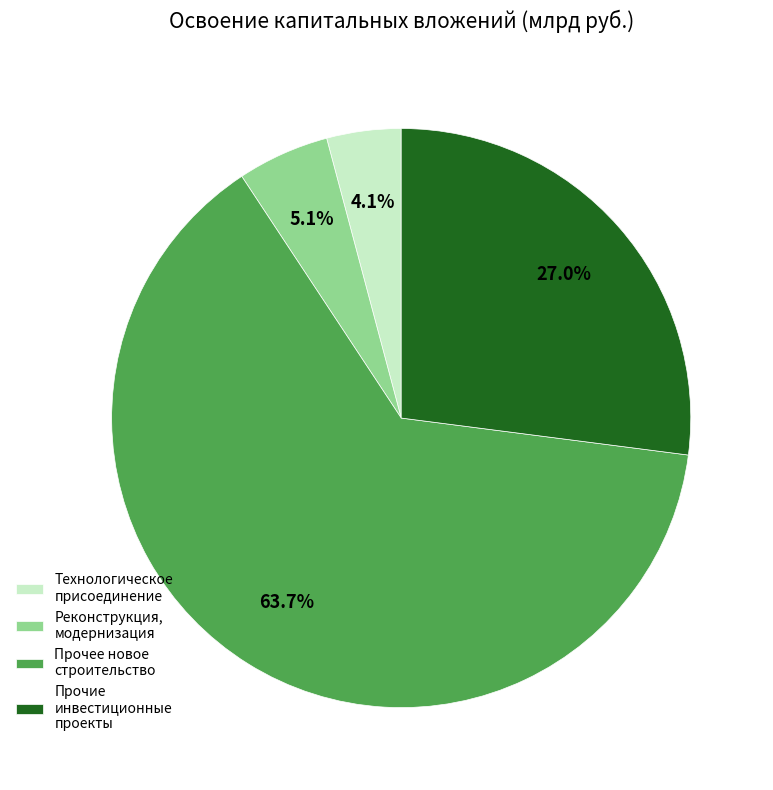

Which category has the biggest portion of the pie?

Прочее новое строительство